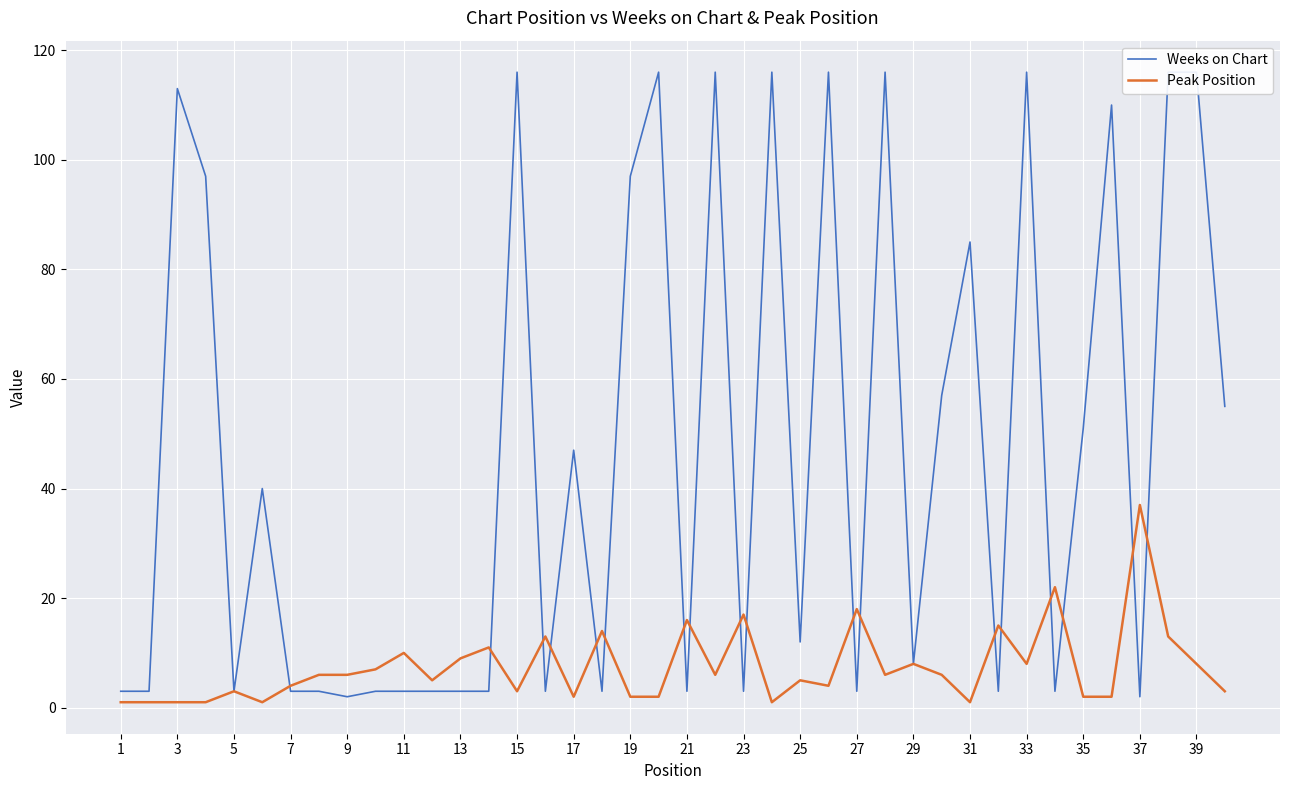

Reading left to right, list all the values displayed in this chart.

Weeks on Chart: 3	3	113	97	3	40	3	3	2	3	3	3	3	3	116	3	47	3	97	116	3	116	3	116	12	116	3	116	8	57	85	3	116	3	51	110	2	116	116	55
Peak Position: 1	1	1	1	3	1	4	6	6	7	10	5	9	11	3	13	2	14	2	2	16	6	17	1	5	4	18	6	8	6	1	15	8	22	2	2	37	13	8	3